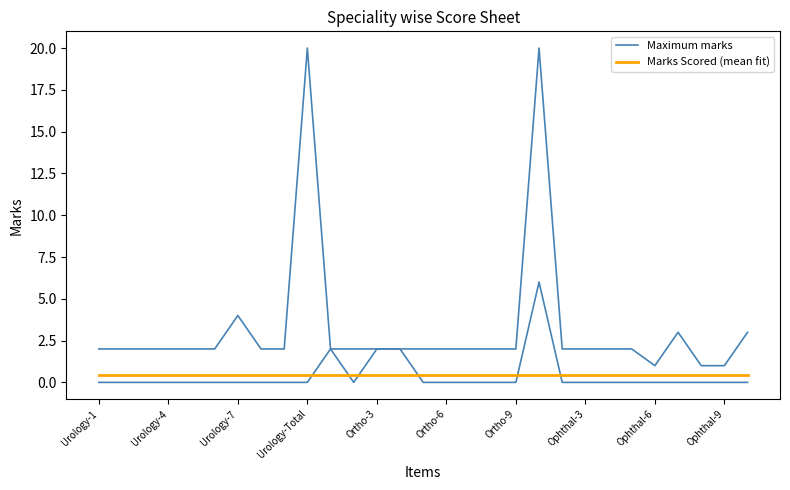

How many lines are shown in the chart?

2